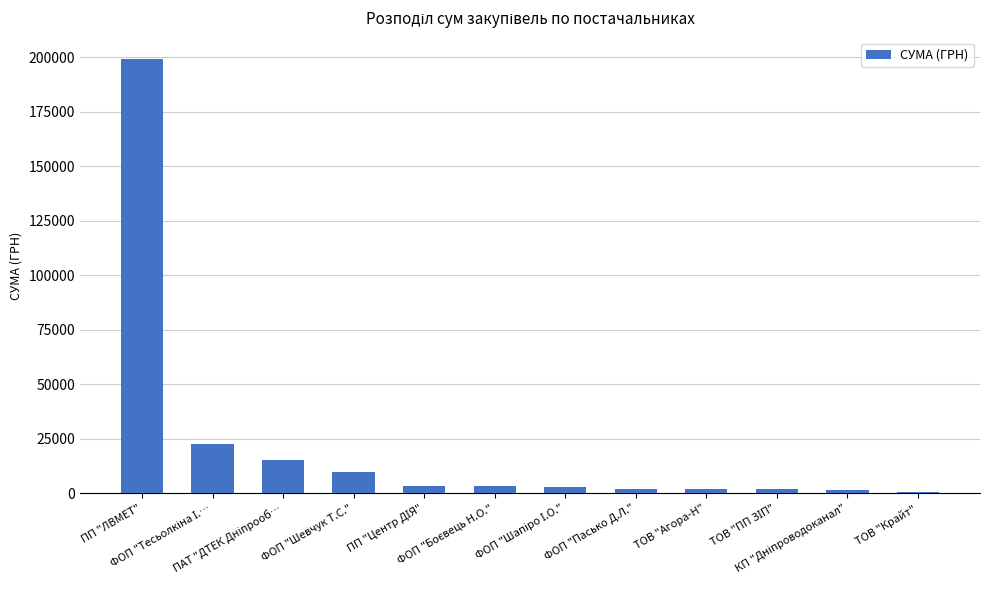

Does the chart contain stacked bars?

No